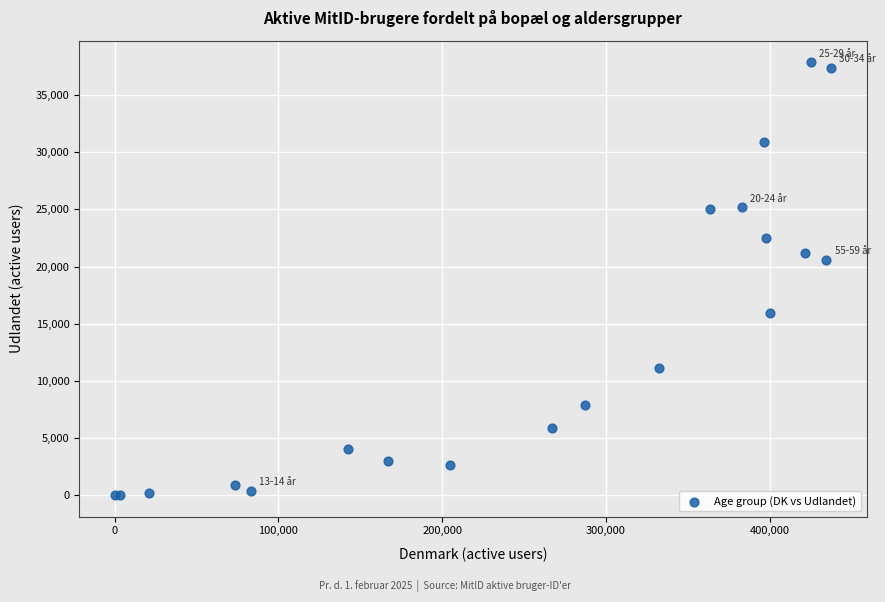

What Y value in the scatter plot is closest to 18941?

20572